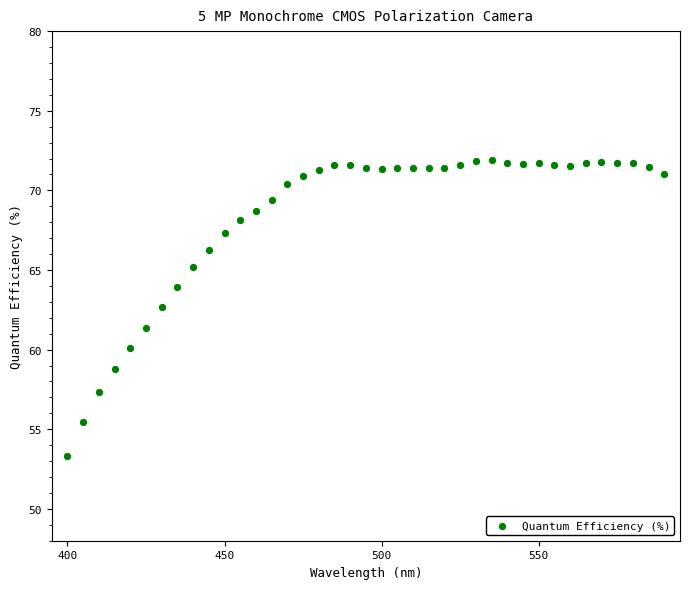

What is the range of Y values (max minus min)?

18.6